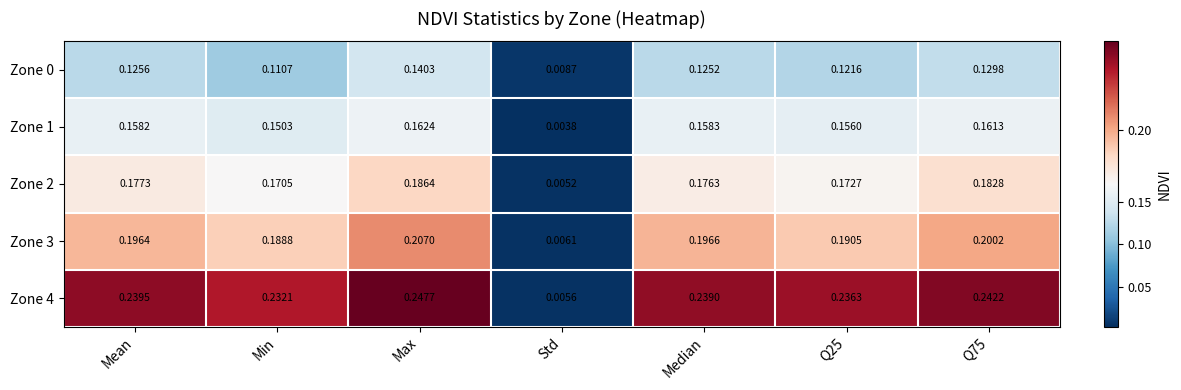

Which label corresponds to the smallest value in the chart?

Std